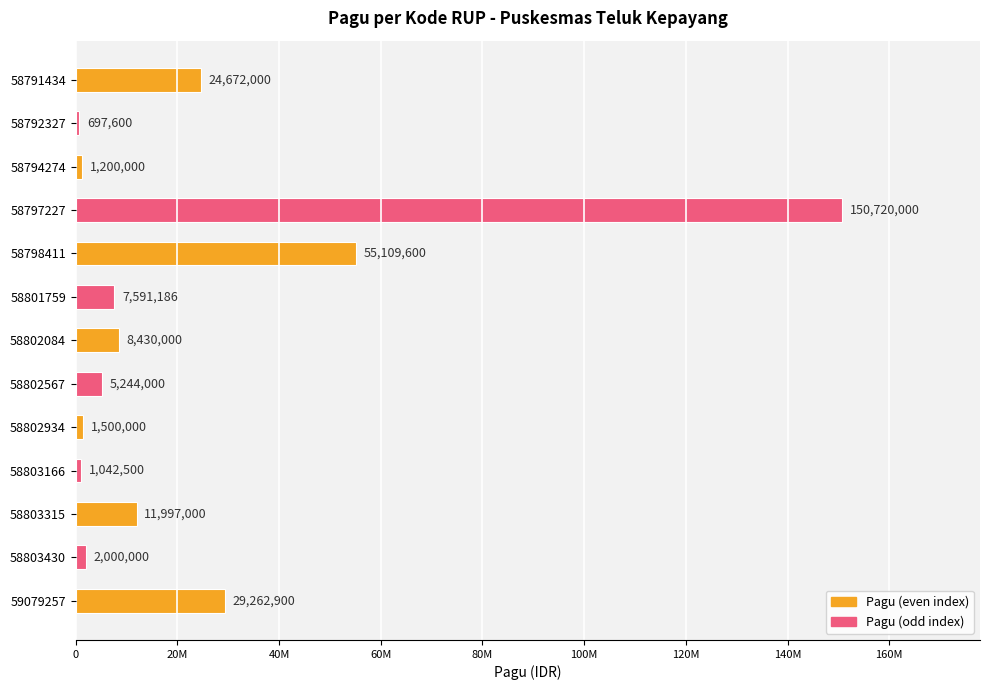

What is the average value?

23035907